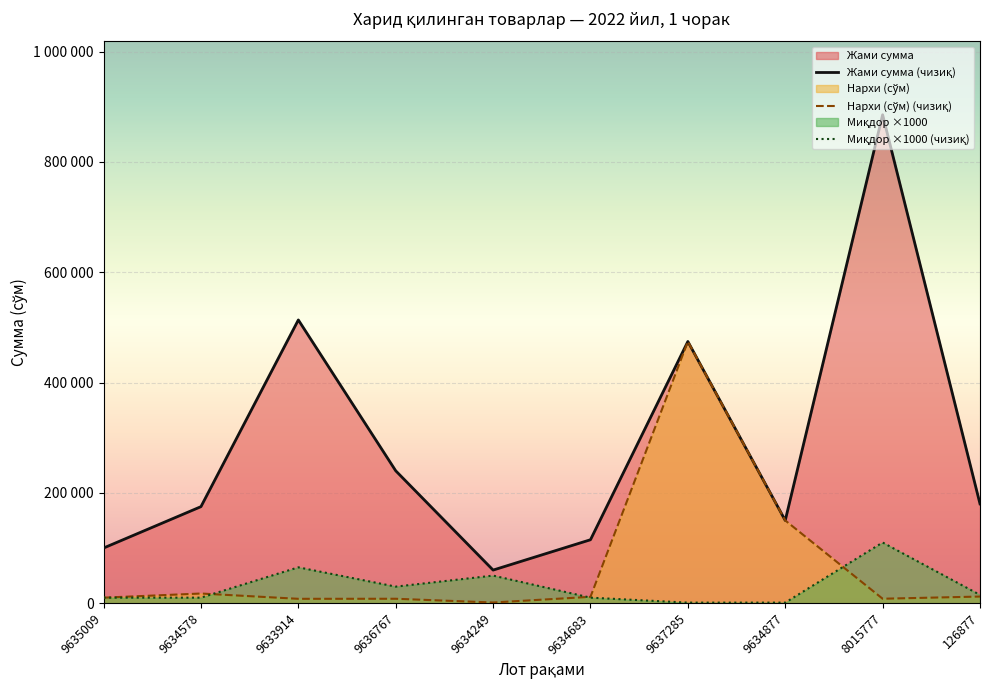

Reading right to left, what are all the values shown in this chart?

Нархи (сўм): 12000	8050	150000	474445	11500	1200	8000	7900	17500	10000
Жами сумма: 180000	885500	150000	474445	115000	60000	240000	513500	175000	100000
Миқдор: 15000	110000	1000	1000	10000	50000	30000	65000	10000	10000